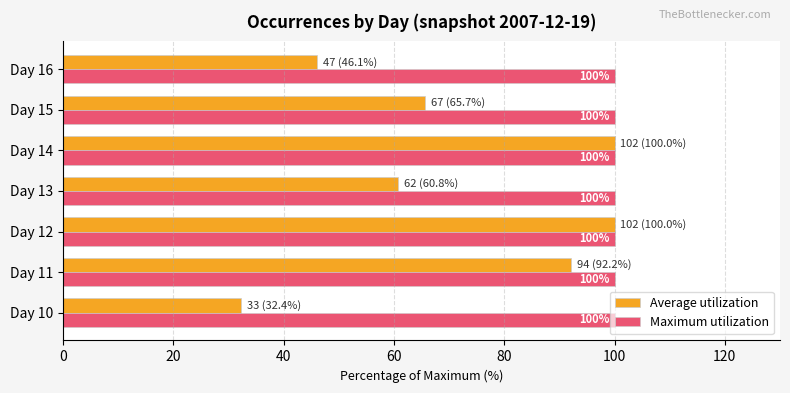

Which series has the largest total across all categories?

Maximum utilization